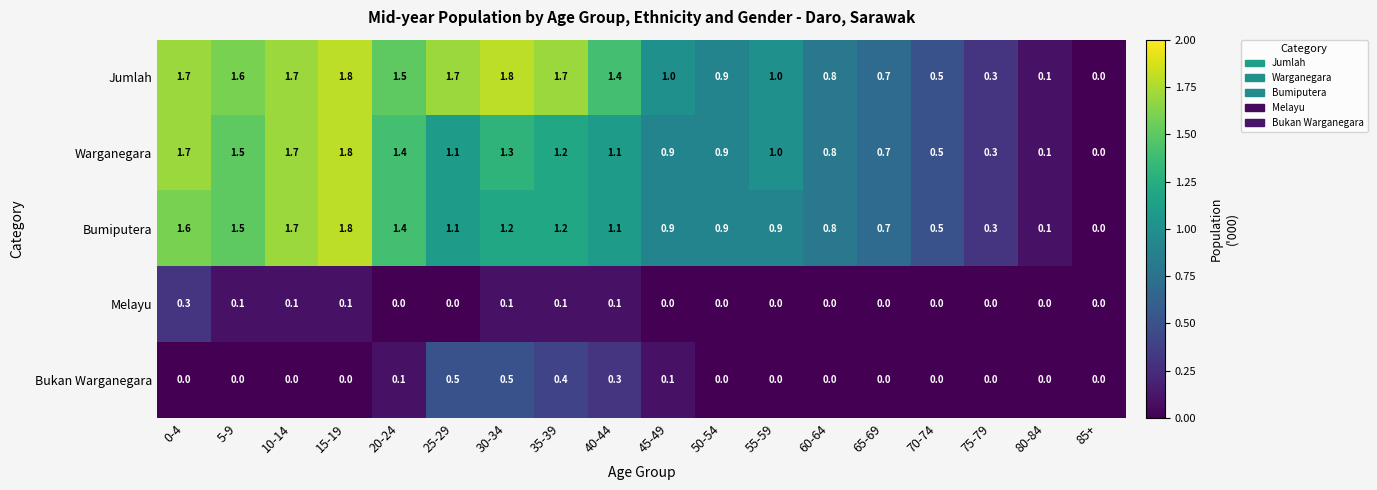

Count the number of categories in the chart.

18